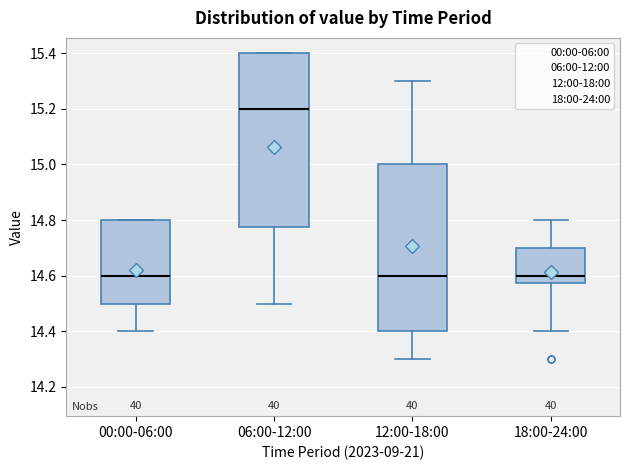

Comparing the boxes themselves (not the whiskers), which one is the tallest?

06:00-12:00